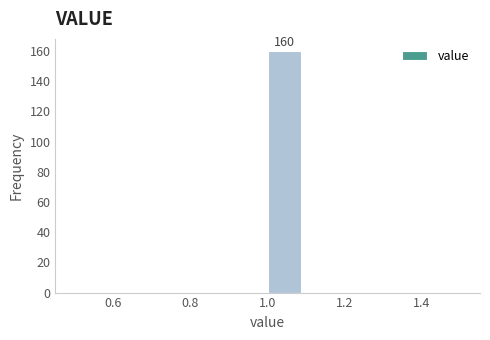

Which range on the x-axis has the tallest bar?

1.0 to 1.1